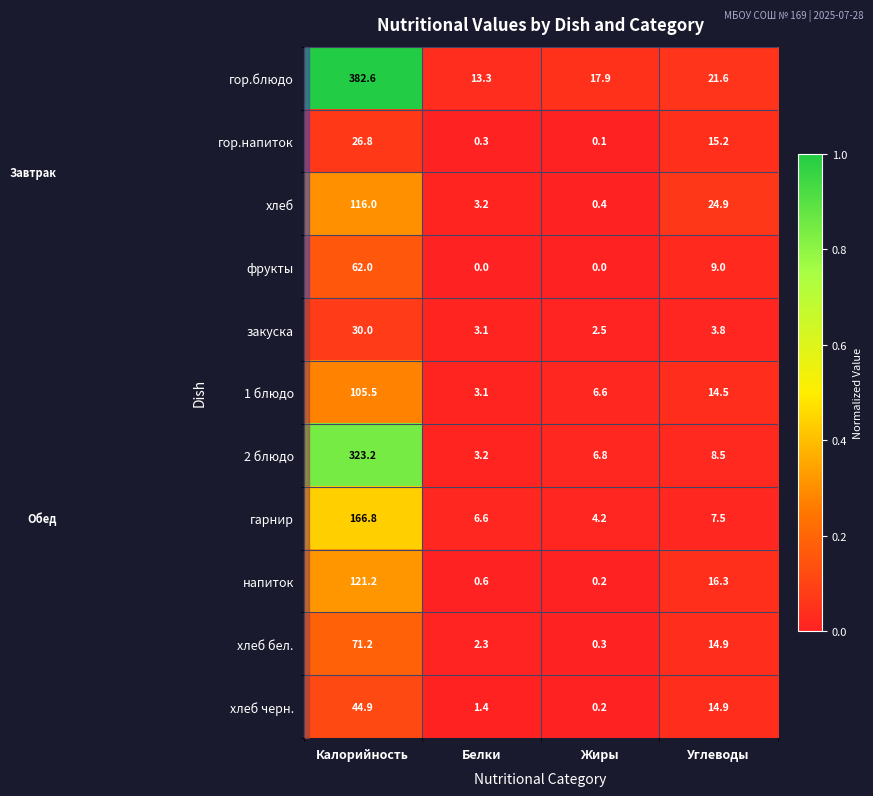

Count the number of categories in the chart.

4